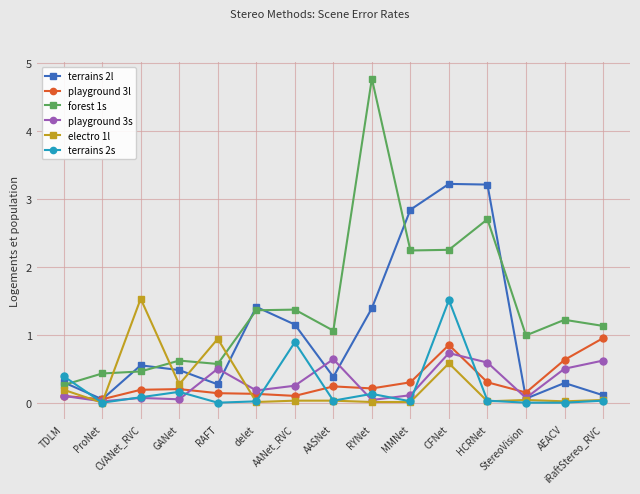

At how many categories does at least one series exceed 4?

1